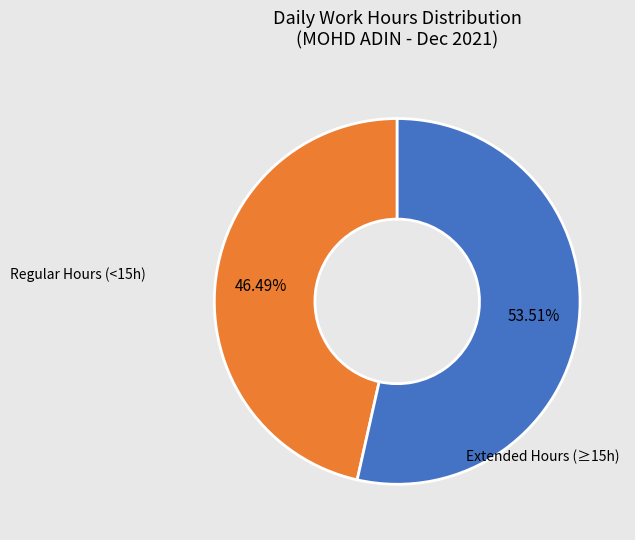

Does any single category account for the majority?

Yes